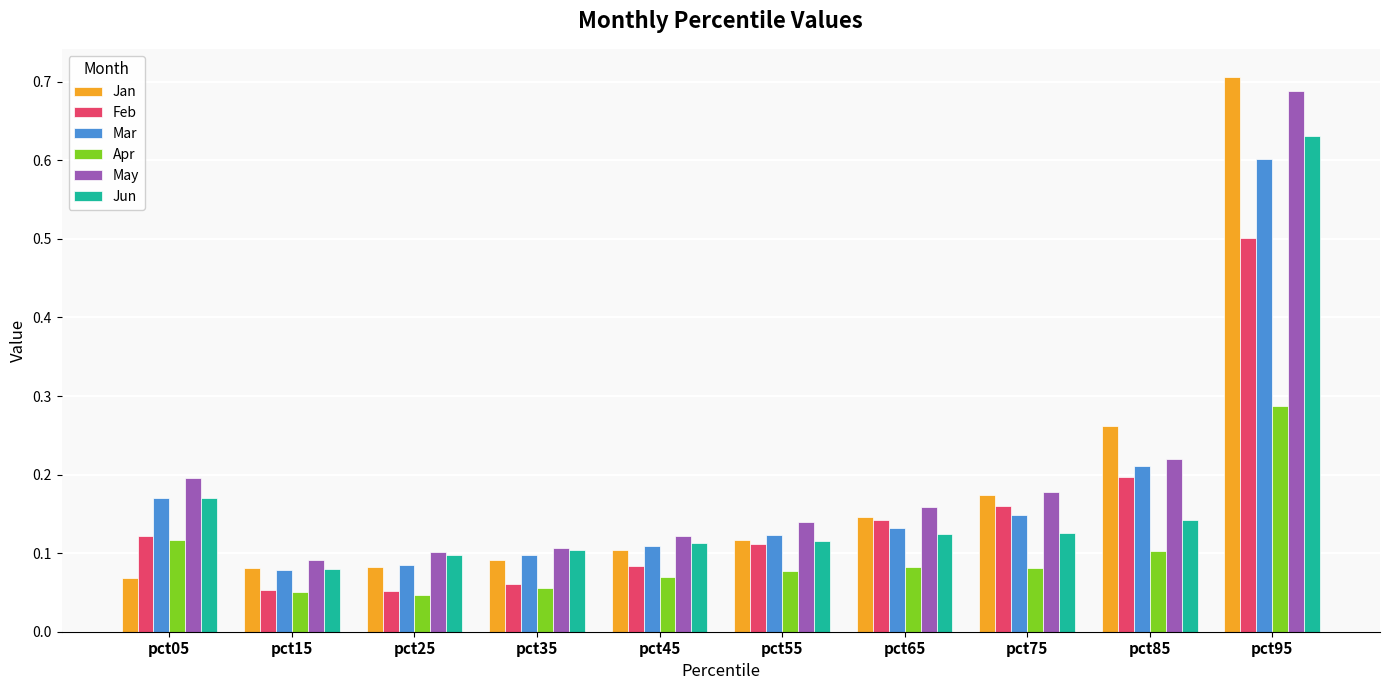

True or false: Jan has a value of 1.3 at pct95.

False